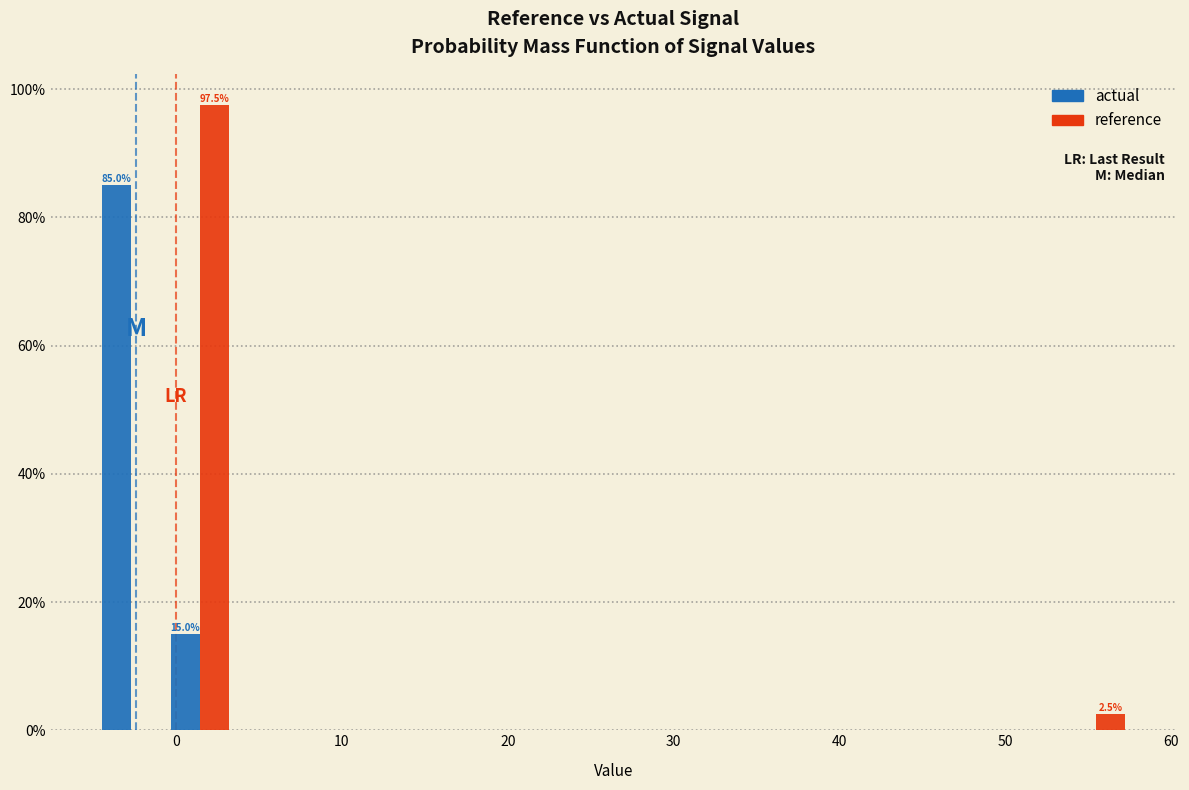

In the actual series, which range on the x-axis has the tallest bar?

-5 to -1